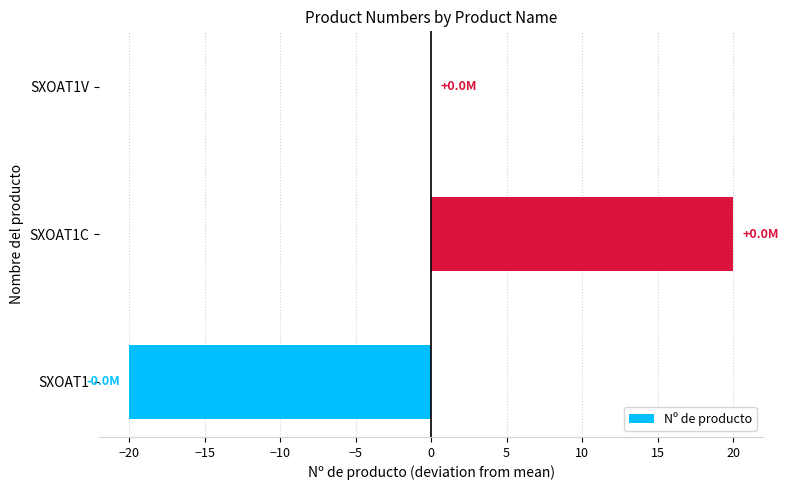

How many values are between -20 and 20?

3